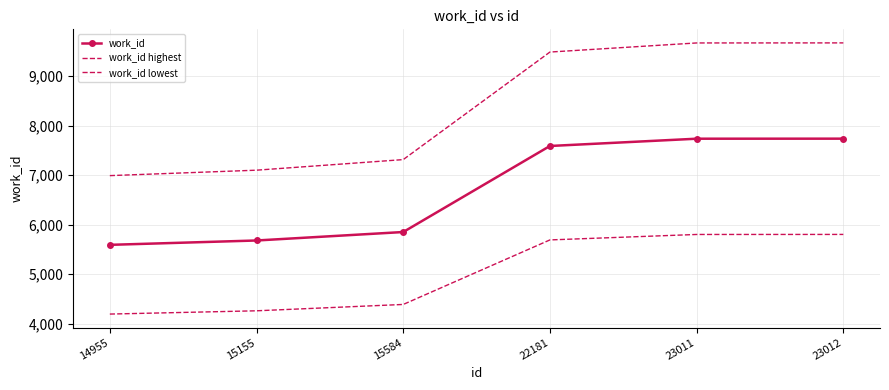

At how many categories does at least one series exceed 5112?

6